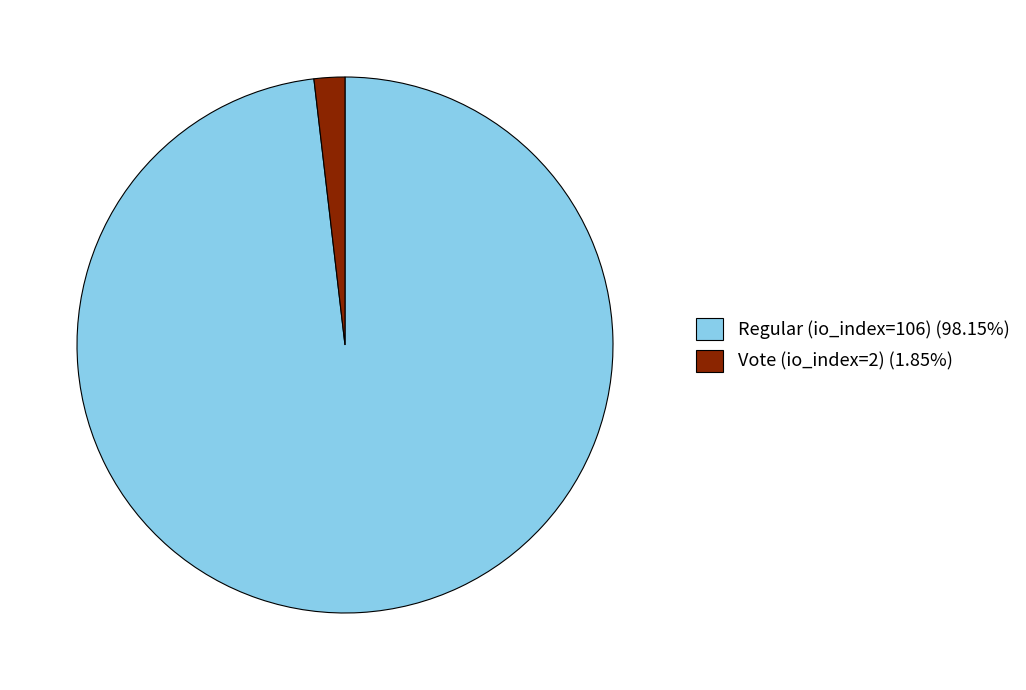

Do Vote (io_index=2) (1.85%) and Regular (io_index=106) (98.15%) together represent more than half of the pie?

Yes